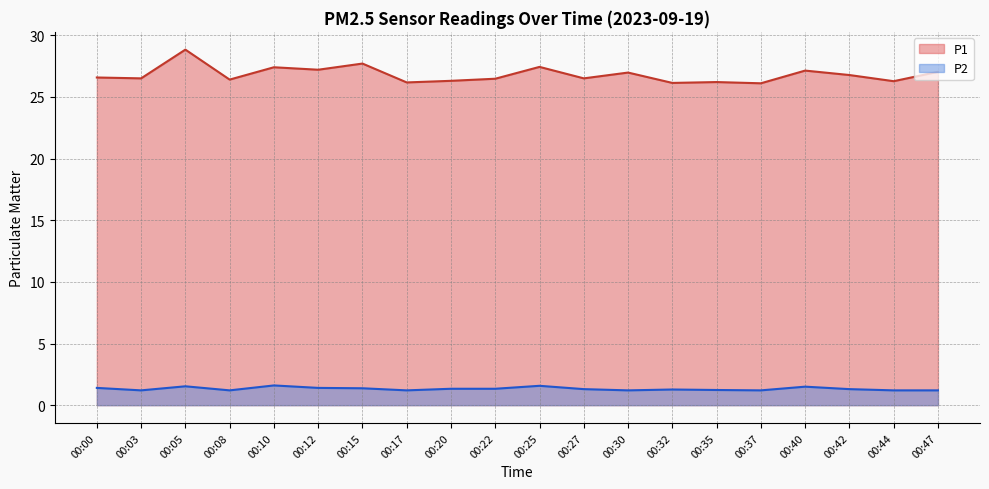

What is the spread (max minus min) of values at 00:32?

24.9